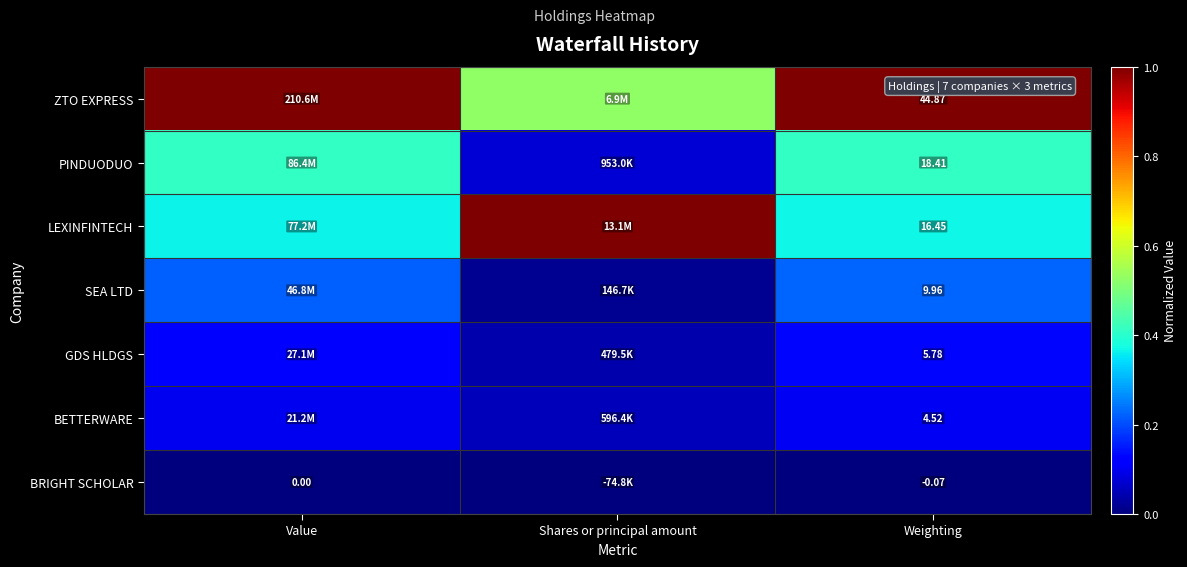

Is the value of BRIGHT SCHOLAR at Weighting greater than the value of SEA LTD at Weighting?

No